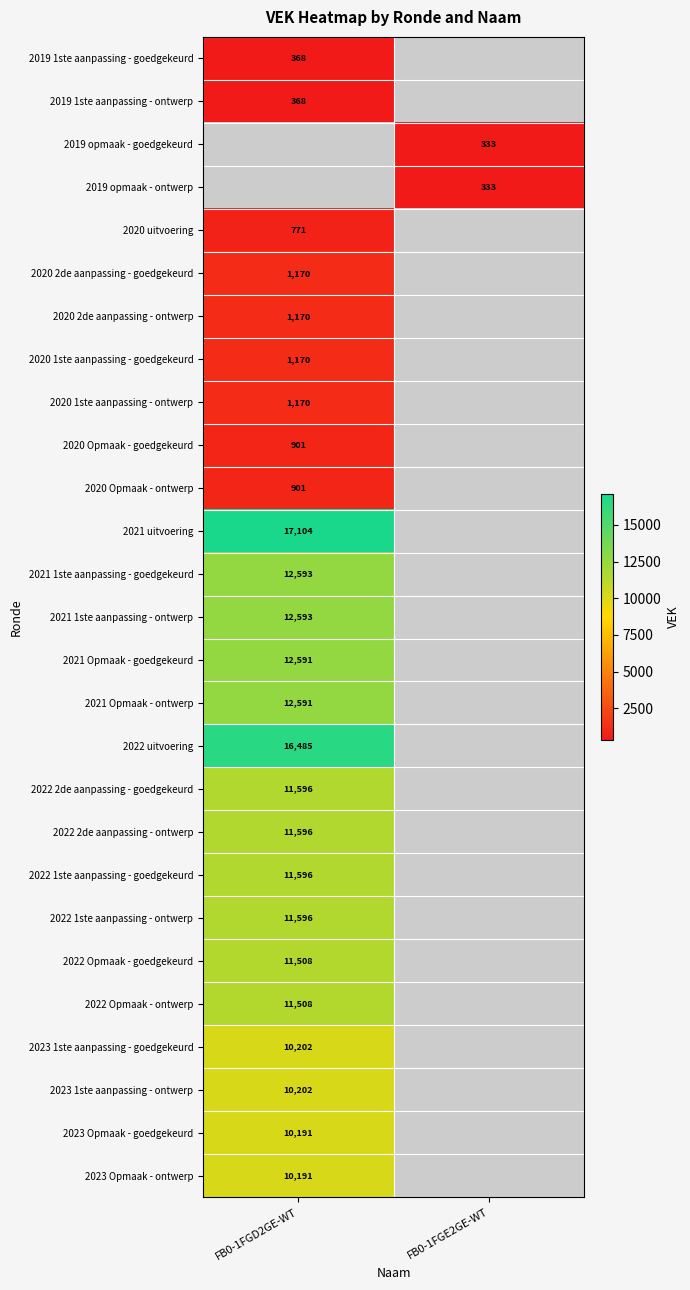

The 2022 1ste aanpassing - goedgekeurd series shows 3825 at FB0-1FGD2GE-WT. True or false?

False